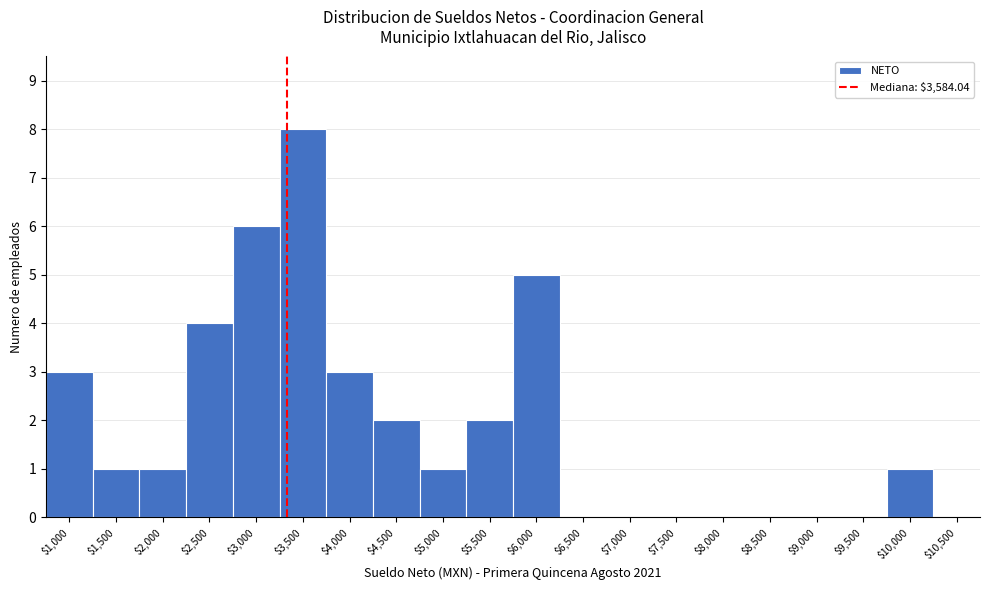

At which category does the chart reach its peak across all series?

$3,500